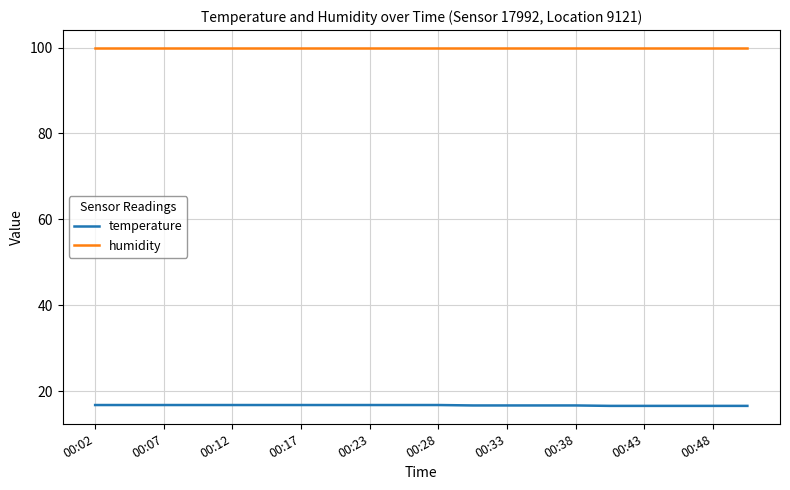

Which series has the largest total across all categories?

humidity